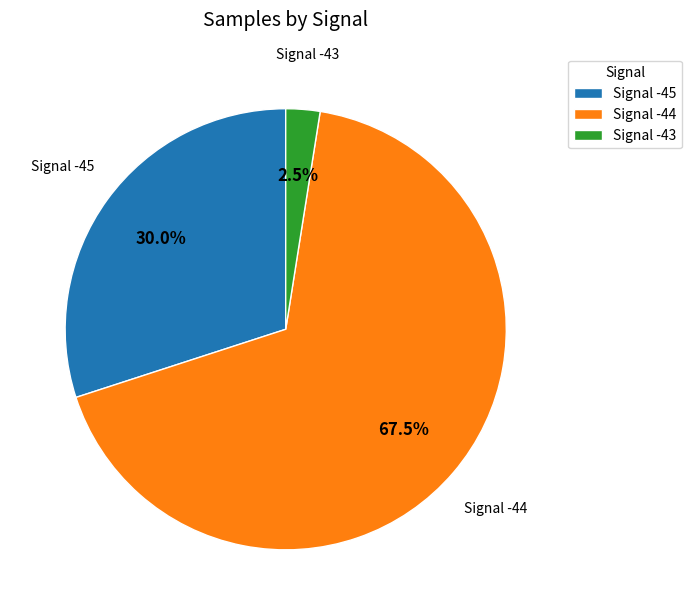

Combined, do Signal -43 and Signal -45 account for over 50%?

No